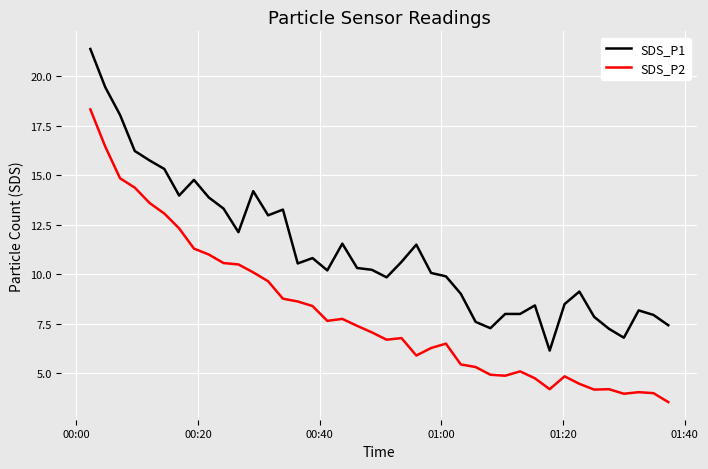

Which series has the largest total across all categories?

SDS_P1